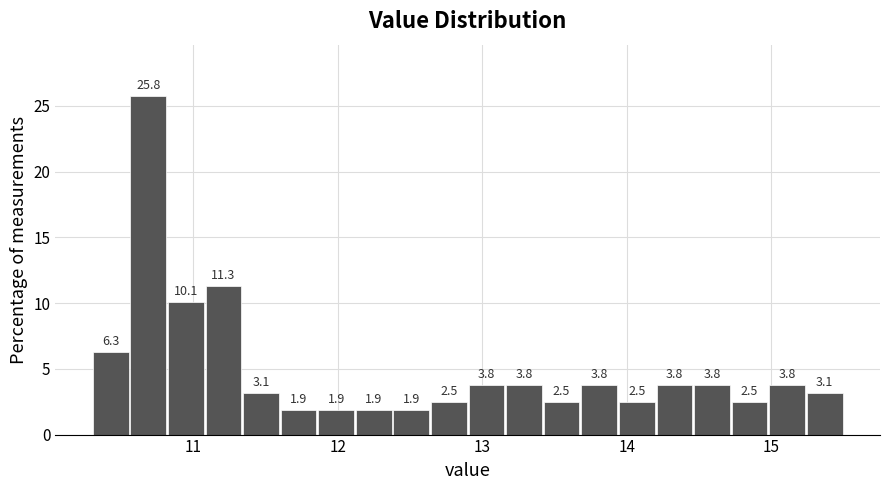

Around what value on the x-axis is the tallest bar? Give the approximate position of its centre, as read against the axis.

10.7